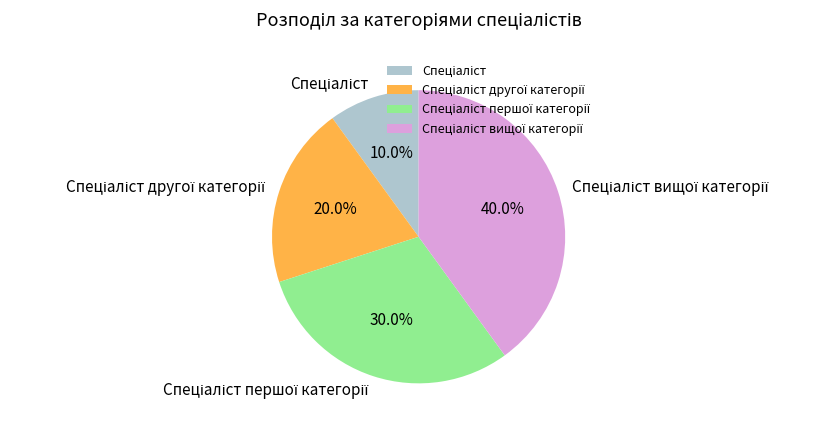

Is there any slice that represents more than half of the pie?

No